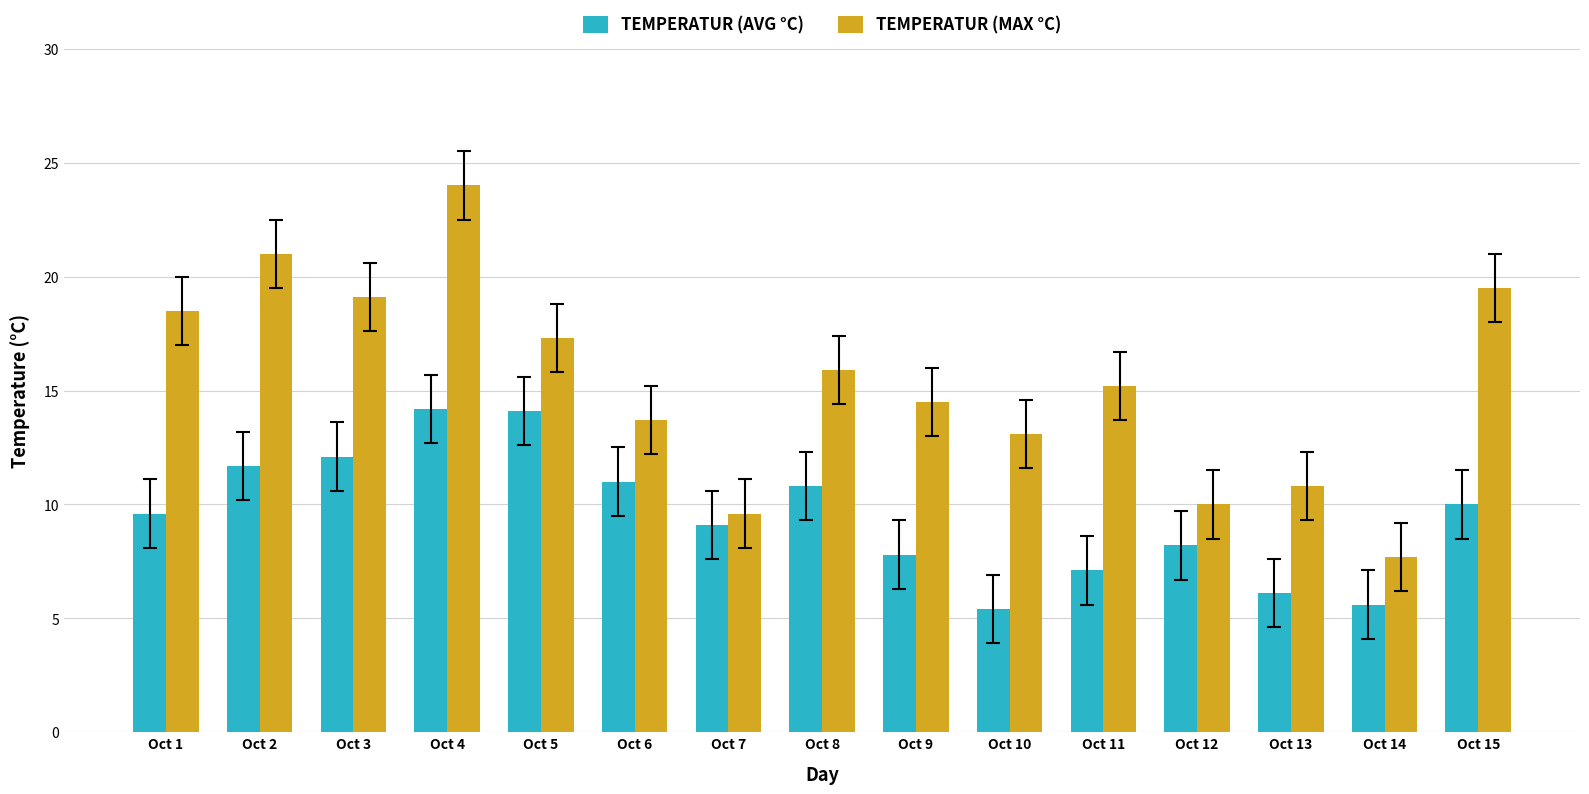

What is the greatest value displayed?

24.0